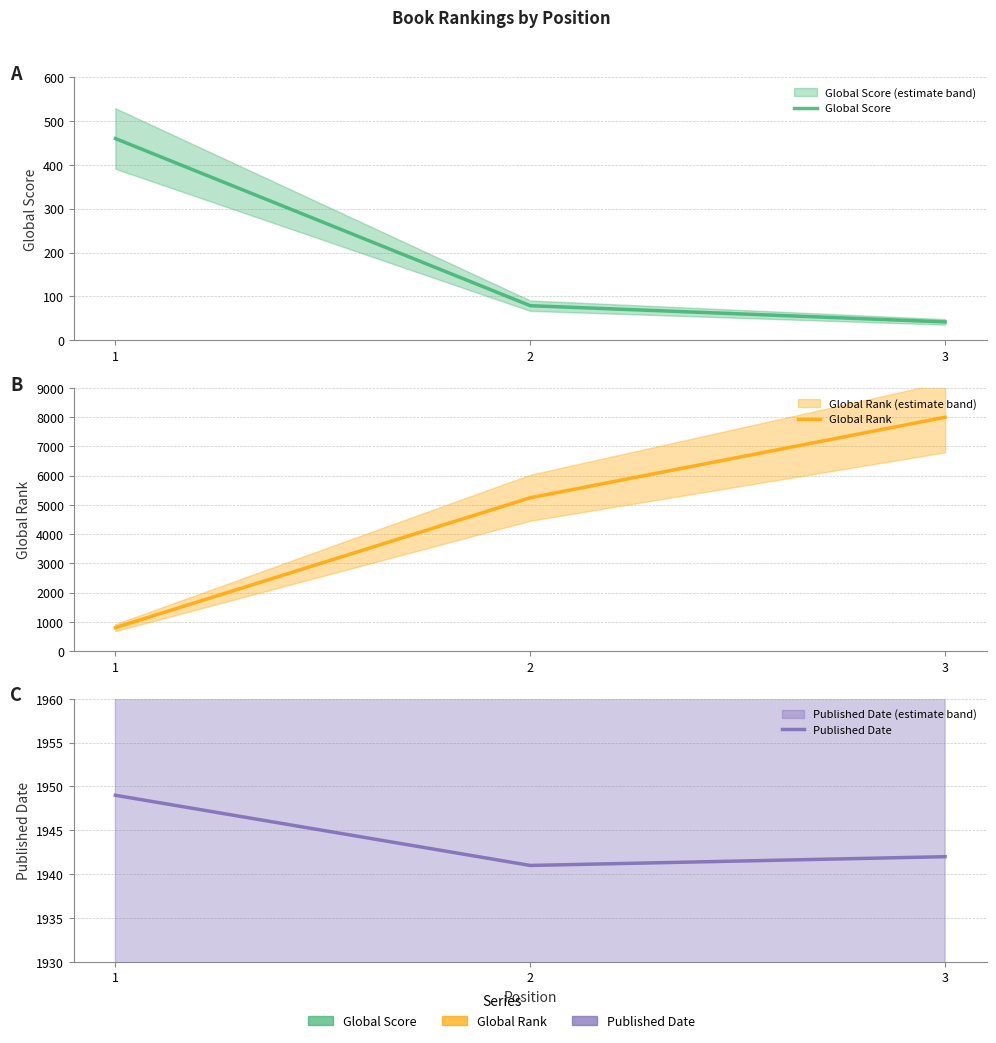

What is the maximum value shown in the chart?

7998